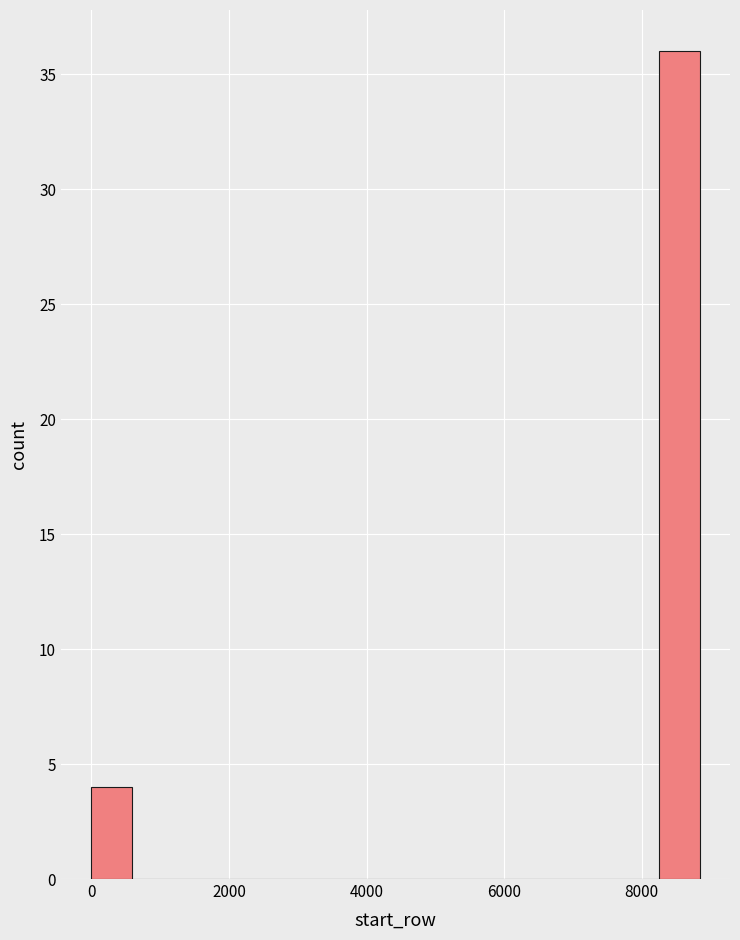

Around what value on the x-axis is the tallest bar? Give the approximate position of its centre, as read against the axis.

8600